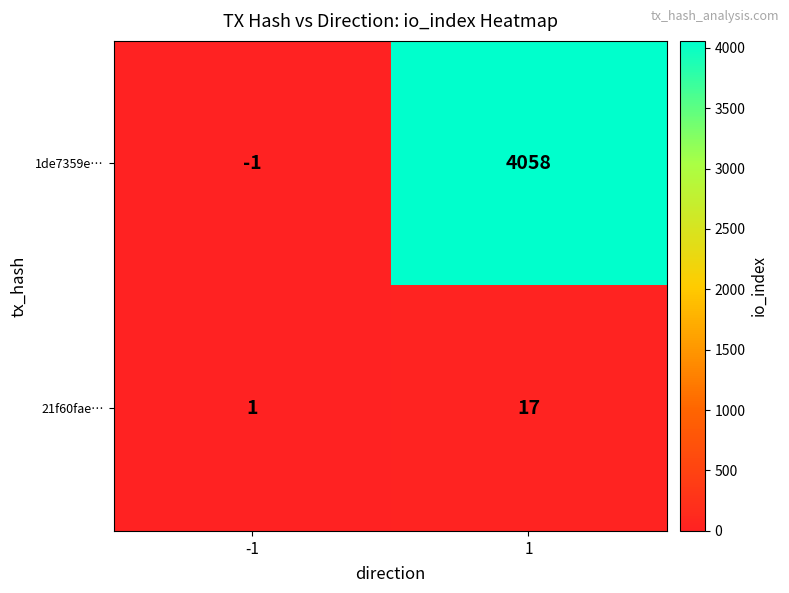

What is the smallest value displayed?

-1